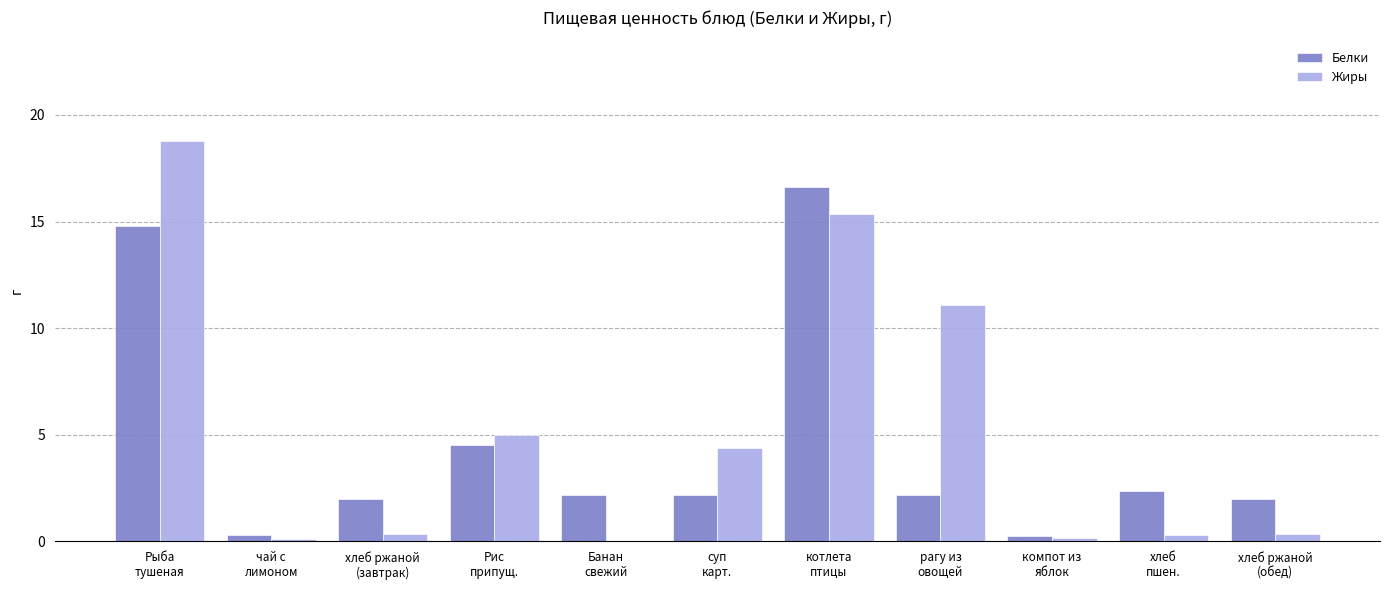

What is the total value across all series at Банан
свежий?

2.2